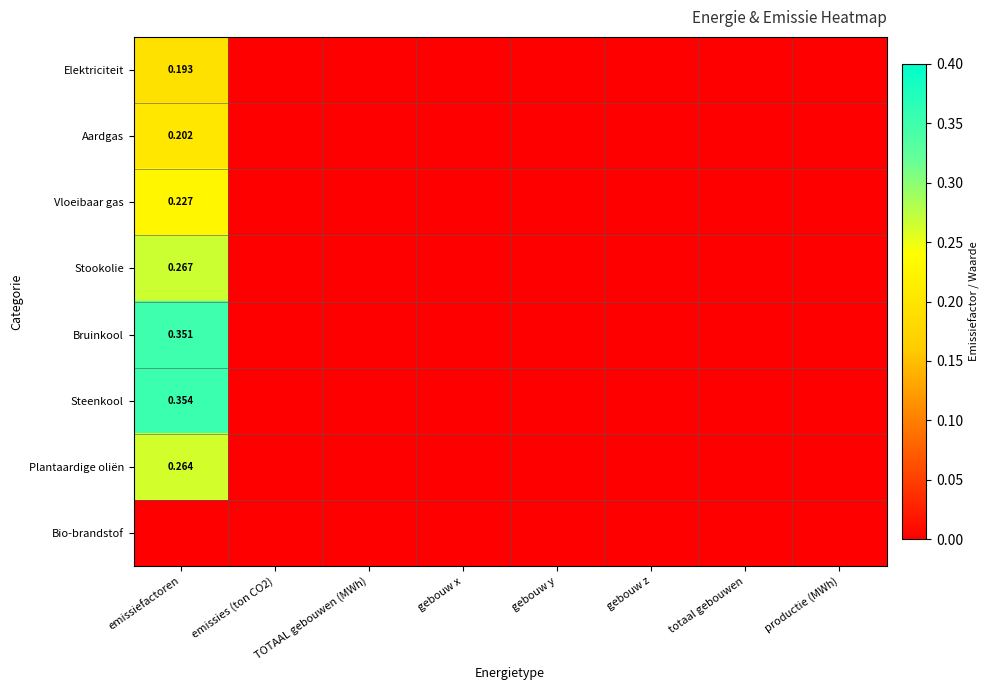

True or false: Bruinkool has a value of 0.0 at emissies (ton CO2).

True